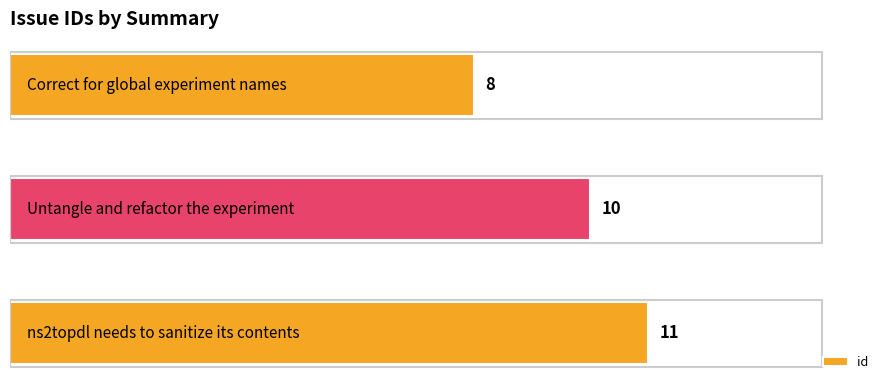

Between Untangle and refactor the experiment and Correct for global experiment names, which is larger?

Untangle and refactor the experiment